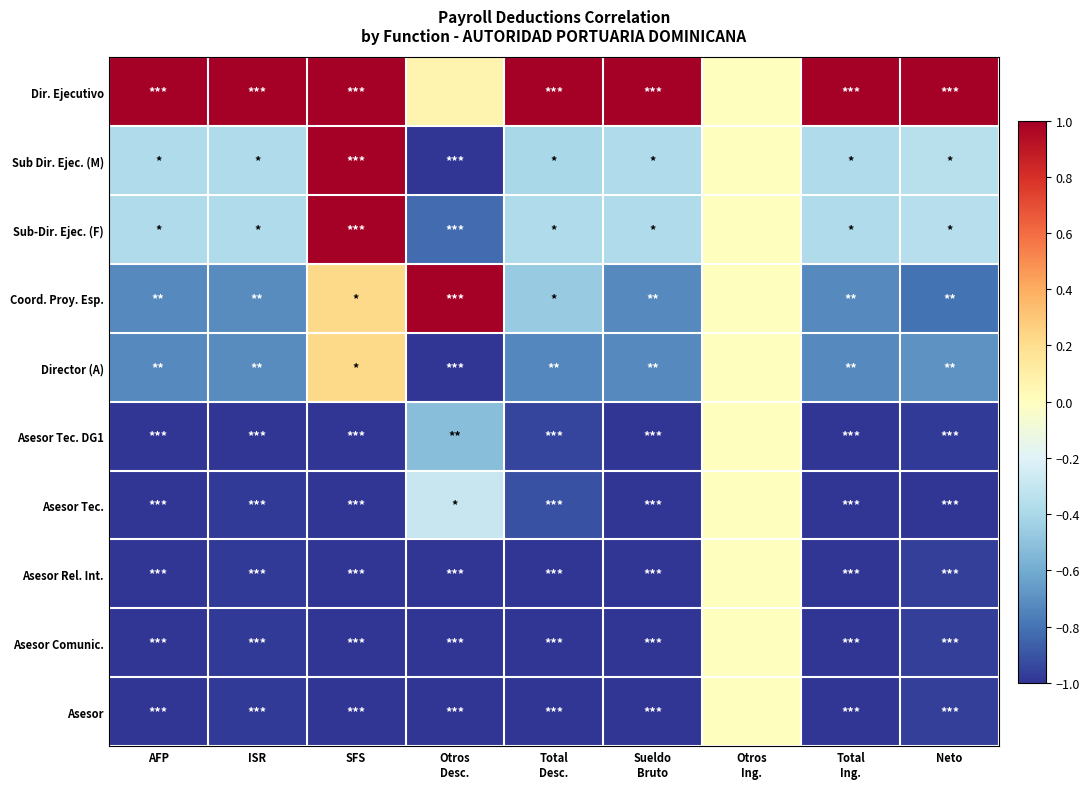

Reading left to right, what are all the values shown in this chart?

Dir. Ejecutivo: AFP=1.0	ISR=1.0	SFS=1.0	Otros
Desc.=0.1	Total
Desc.=1.0	Sueldo
Bruto=1.0	Otros
Ing.=0.0	Total
Ing.=1.0	Neto=1.0
Sub Dir. Ejec. (M): AFP=-0.4	ISR=-0.4	SFS=1.0	Otros
Desc.=-1.0	Total
Desc.=-0.4	Sueldo
Bruto=-0.4	Otros
Ing.=0.0	Total
Ing.=-0.4	Neto=-0.3
Sub-Dir. Ejec. (F): AFP=-0.4	ISR=-0.4	SFS=1.0	Otros
Desc.=-0.8	Total
Desc.=-0.4	Sueldo
Bruto=-0.4	Otros
Ing.=0.0	Total
Ing.=-0.4	Neto=-0.4
Coord. Proy. Esp.: AFP=-0.7	ISR=-0.7	SFS=0.2	Otros
Desc.=1.0	Total
Desc.=-0.5	Sueldo
Bruto=-0.7	Otros
Ing.=0.0	Total
Ing.=-0.7	Neto=-0.8
Director (A): AFP=-0.7	ISR=-0.7	SFS=0.2	Otros
Desc.=-1.0	Total
Desc.=-0.7	Sueldo
Bruto=-0.7	Otros
Ing.=0.0	Total
Ing.=-0.7	Neto=-0.7
Asesor Tec. DG1: AFP=-1.0	ISR=-1.0	SFS=-1.0	Otros
Desc.=-0.5	Total
Desc.=-1.0	Sueldo
Bruto=-1.0	Otros
Ing.=0.0	Total
Ing.=-1.0	Neto=-1.0
Asesor Tec.: AFP=-1.0	ISR=-1.0	SFS=-1.0	Otros
Desc.=-0.3	Total
Desc.=-0.9	Sueldo
Bruto=-1.0	Otros
Ing.=0.0	Total
Ing.=-1.0	Neto=-1.0
Asesor Rel. Int.: AFP=-1.0	ISR=-1.0	SFS=-1.0	Otros
Desc.=-1.0	Total
Desc.=-1.0	Sueldo
Bruto=-1.0	Otros
Ing.=0.0	Total
Ing.=-1.0	Neto=-1.0
Asesor Comunic.: AFP=-1.0	ISR=-1.0	SFS=-1.0	Otros
Desc.=-1.0	Total
Desc.=-1.0	Sueldo
Bruto=-1.0	Otros
Ing.=0.0	Total
Ing.=-1.0	Neto=-1.0
Asesor: AFP=-1.0	ISR=-1.0	SFS=-1.0	Otros
Desc.=-1.0	Total
Desc.=-1.0	Sueldo
Bruto=-1.0	Otros
Ing.=0.0	Total
Ing.=-1.0	Neto=-1.0